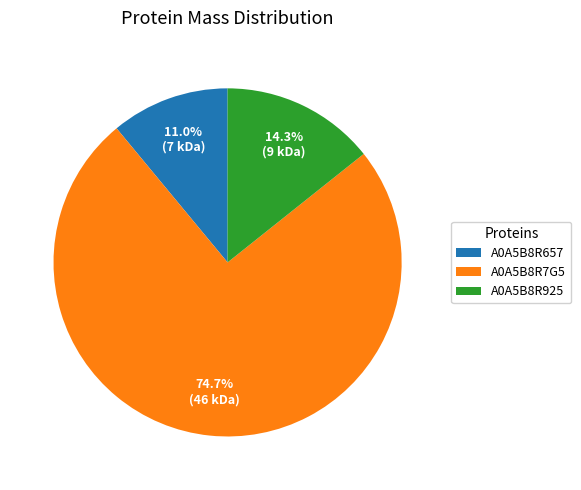

Approximately how many times larger is the value at A0A5B8R7G5 compared to A0A5B8R925?

5.2